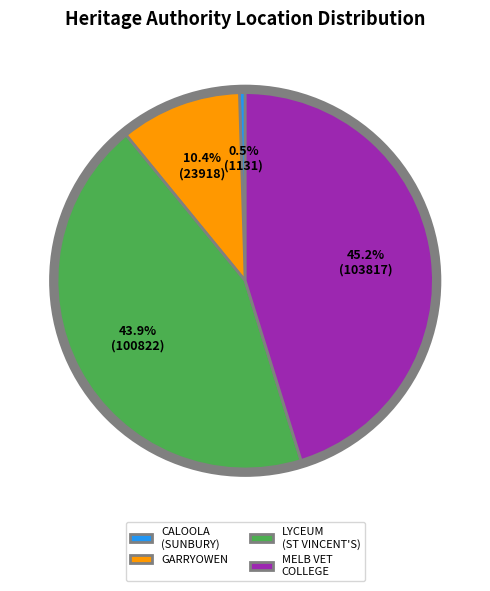

To the nearest percent, what is the difference between the largest and smallest slice percentages?

45%